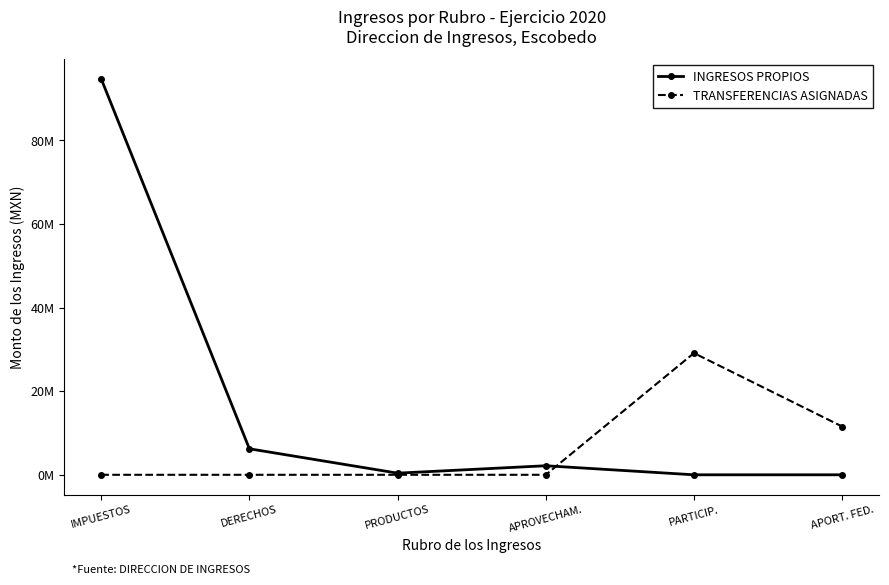

Between which two adjacent categories do TRANSFERENCIAS ASIGNADAS and INGRESOS PROPIOS first intersect?

APROVECHAM. and PARTICIP.